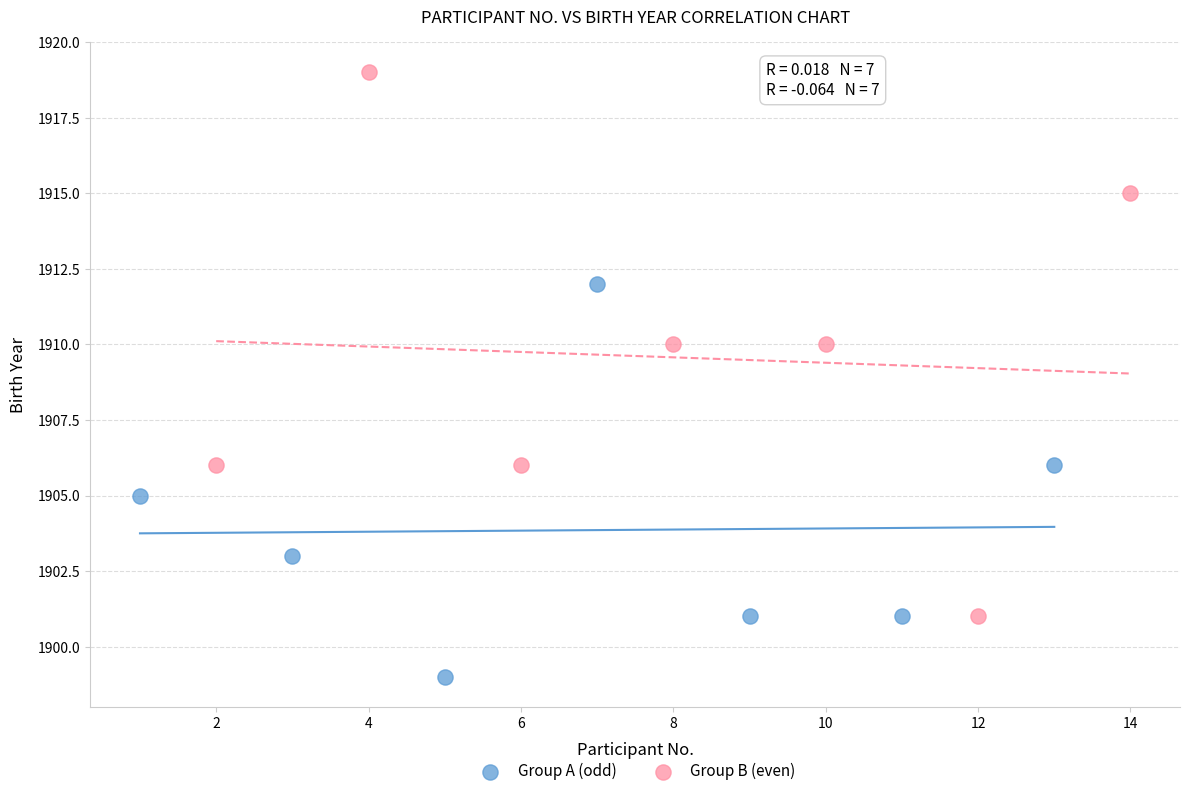

What are all the series names shown in the legend?

Group A (odd), Group B (even)